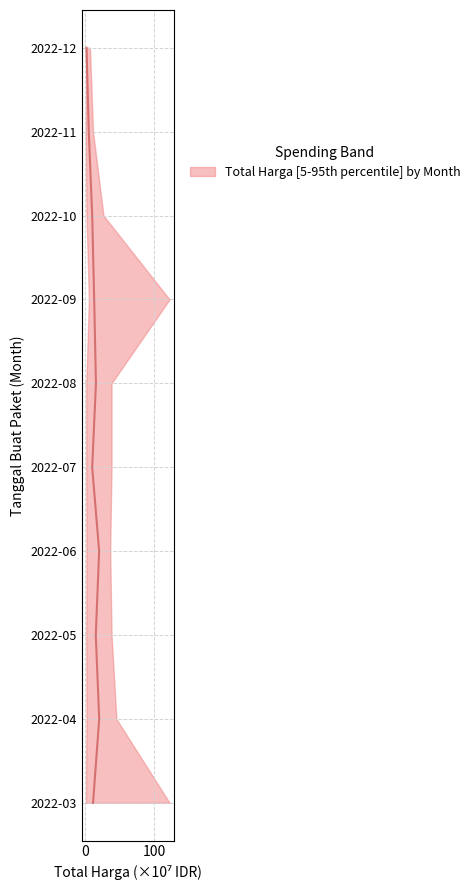

How many data points are less than 5?

5